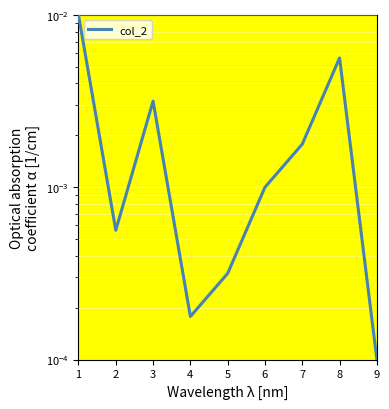

True or false: there are more than 2 points higher than both neighbors.

False